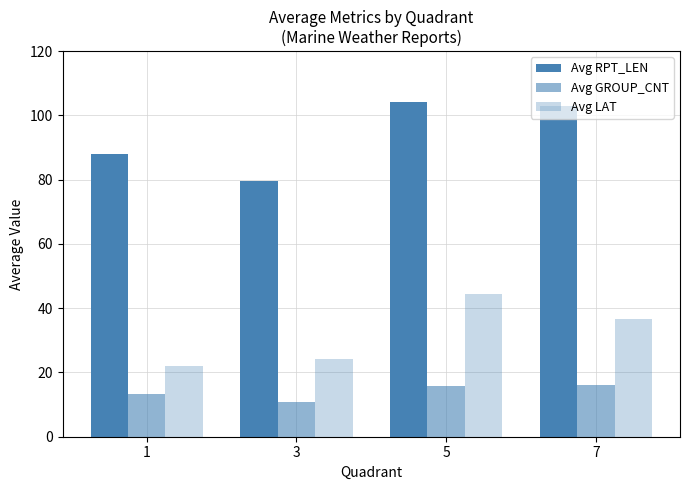

Is it true that Avg LAT equals 67.0 at 5?

False